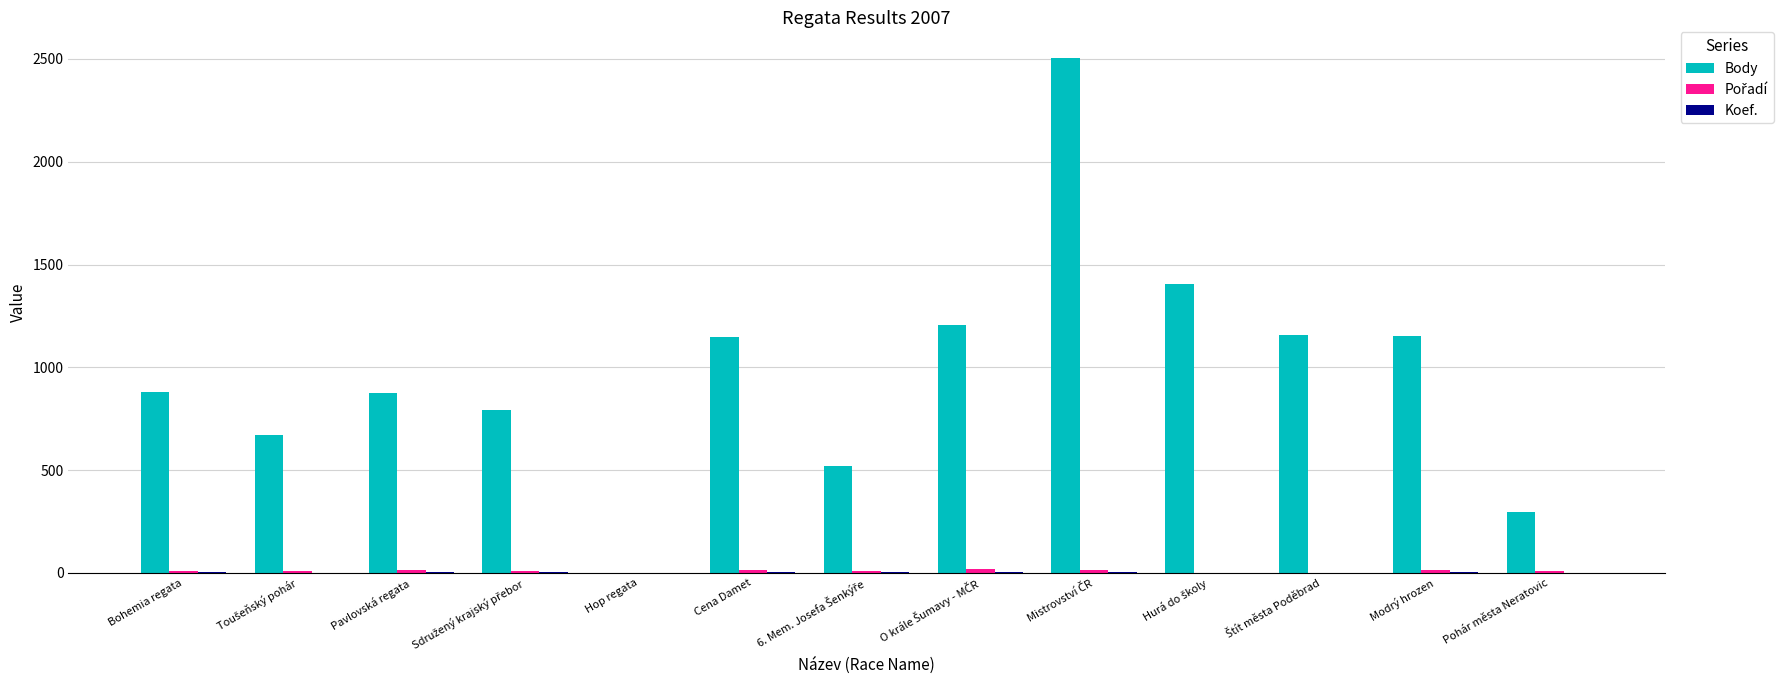

Which series has the largest total across all categories?

Body